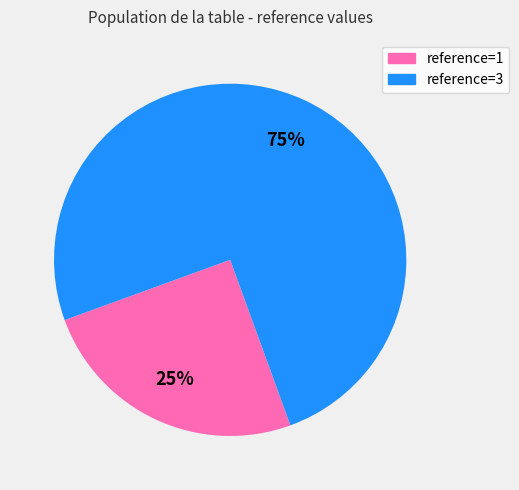

Approximately how many times larger is the value at reference=1 compared to reference=3?

0.3